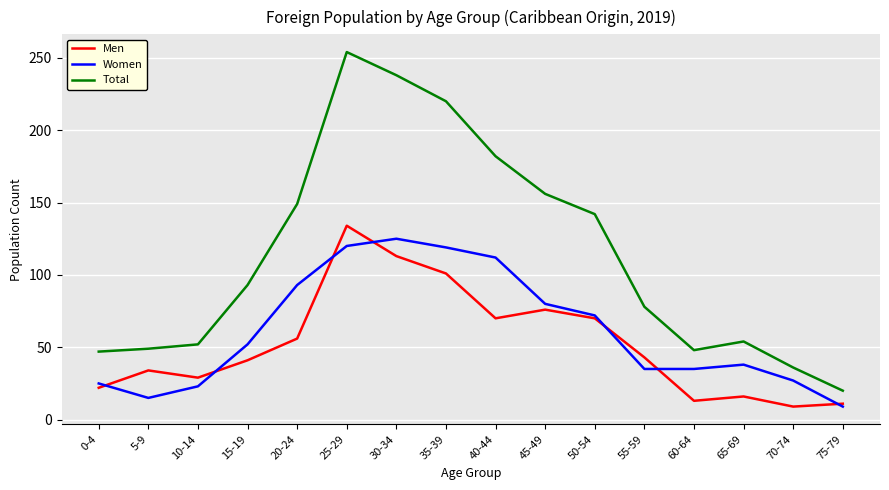

Between 10-14 and 70-74, which series saw the biggest shift?

Men